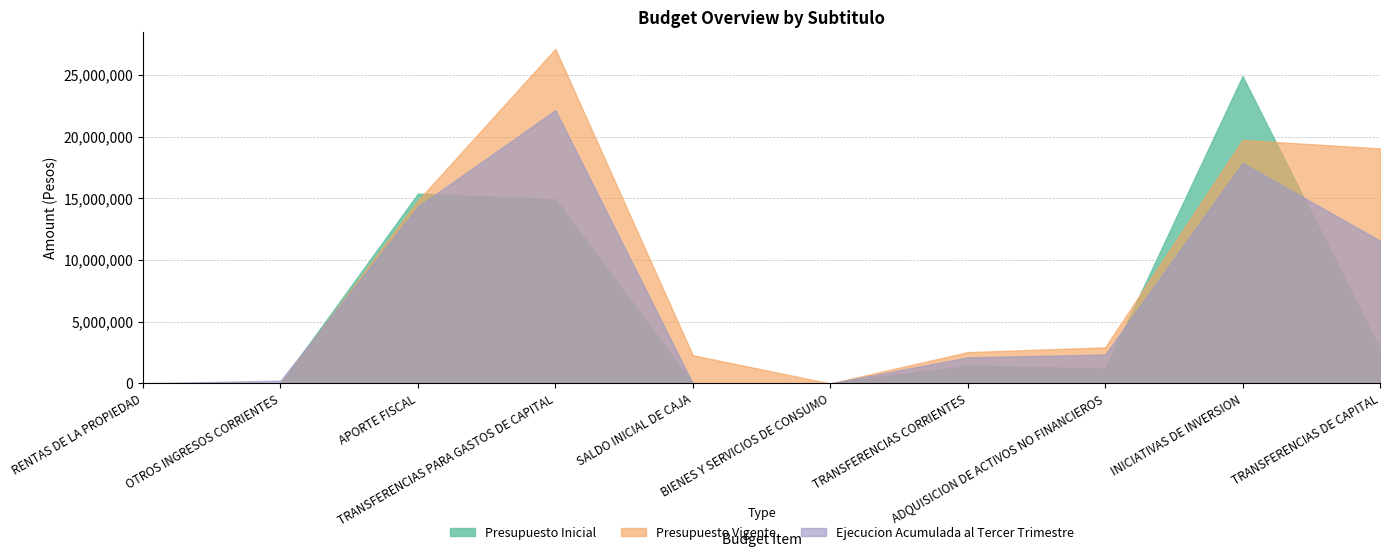

What is the difference between the Ejecucion Acumulada al Tercer Trimestre values at SALDO INICIAL DE CAJA and TRANSFERENCIAS DE CAPITAL?

11567461